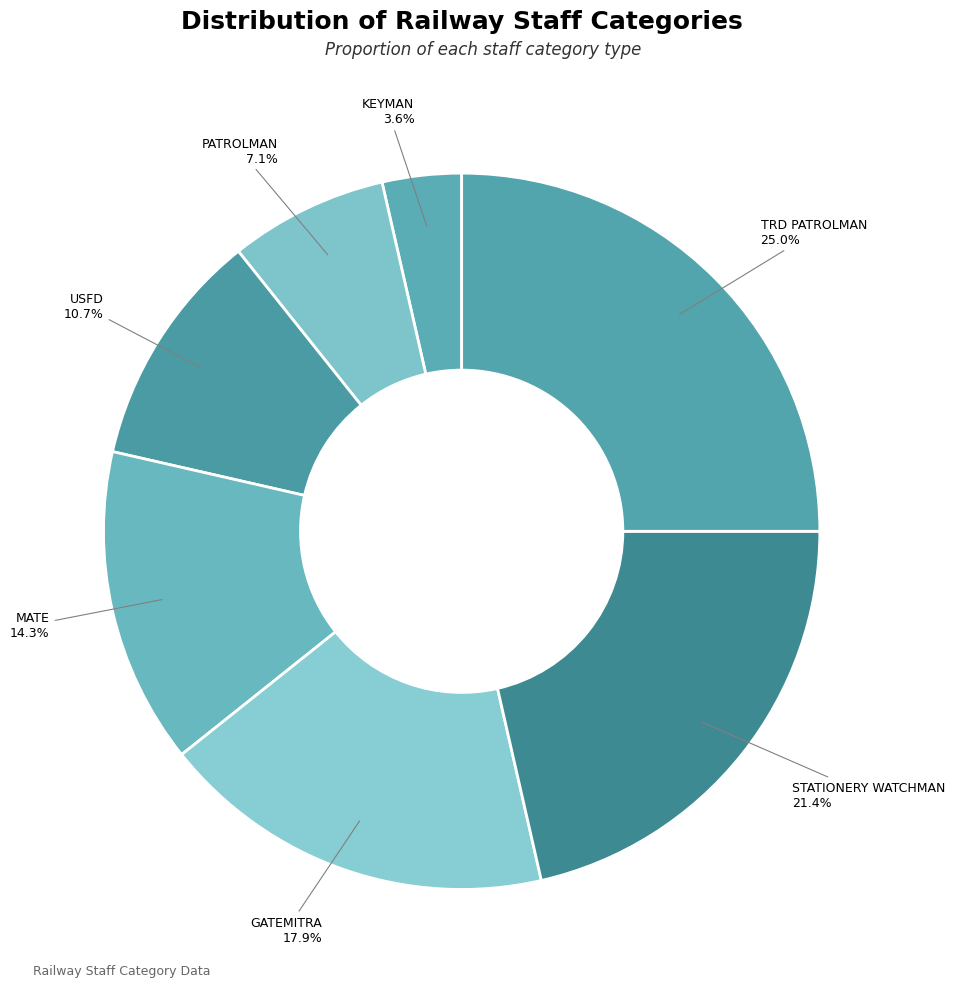

Count the number of slices in the pie.

7